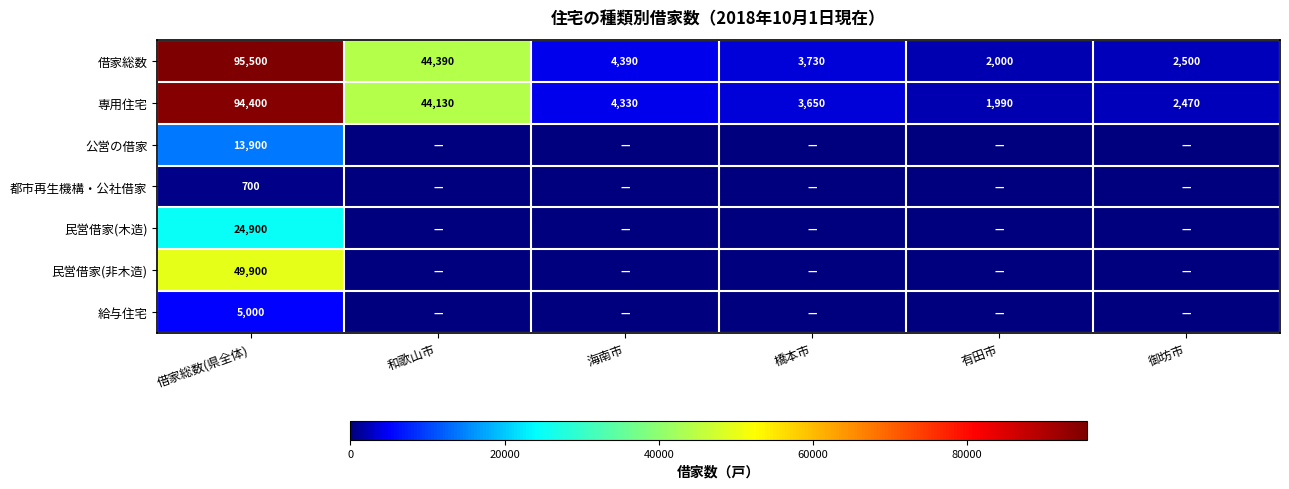

What is the spread (max minus min) of values at 借家総数(県全体)?

94800